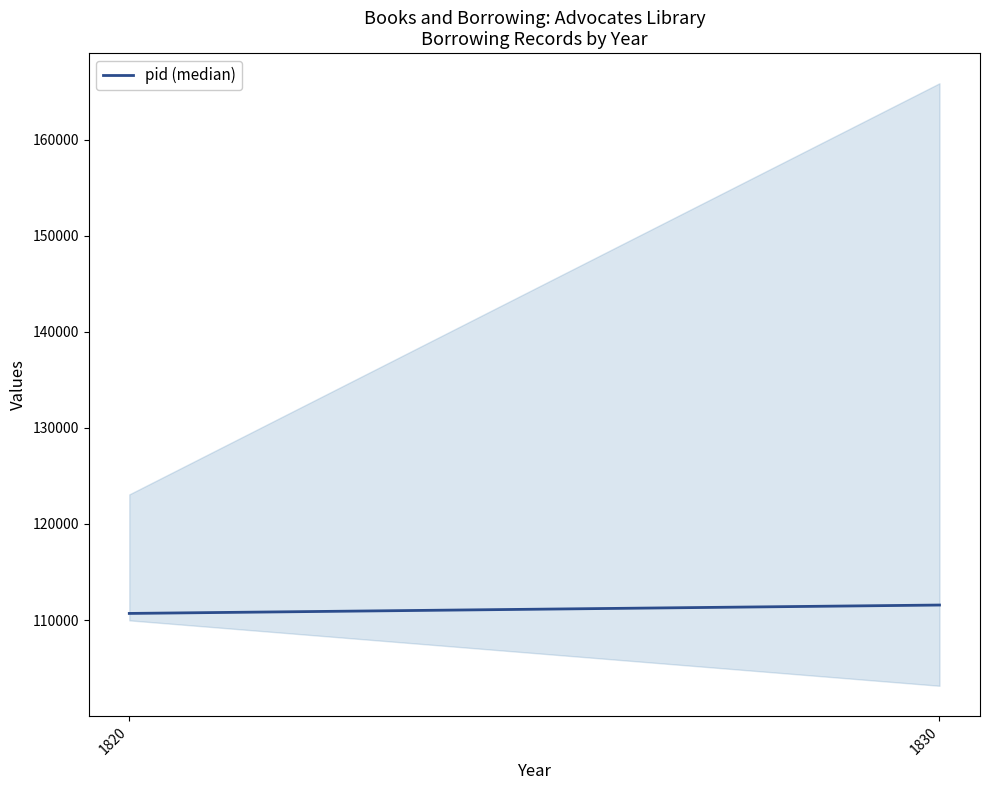

Is it true that the value at 1820 is 175412?

False